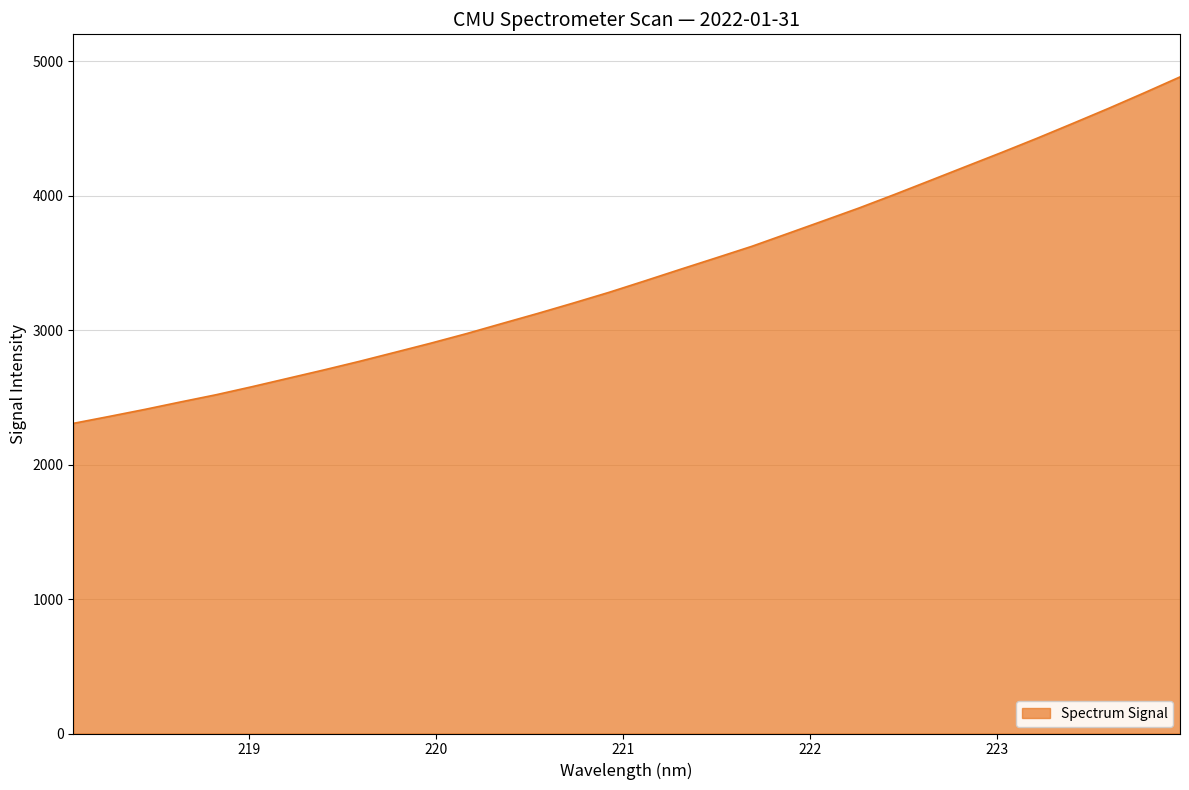

What is the smallest value displayed?

2306.6